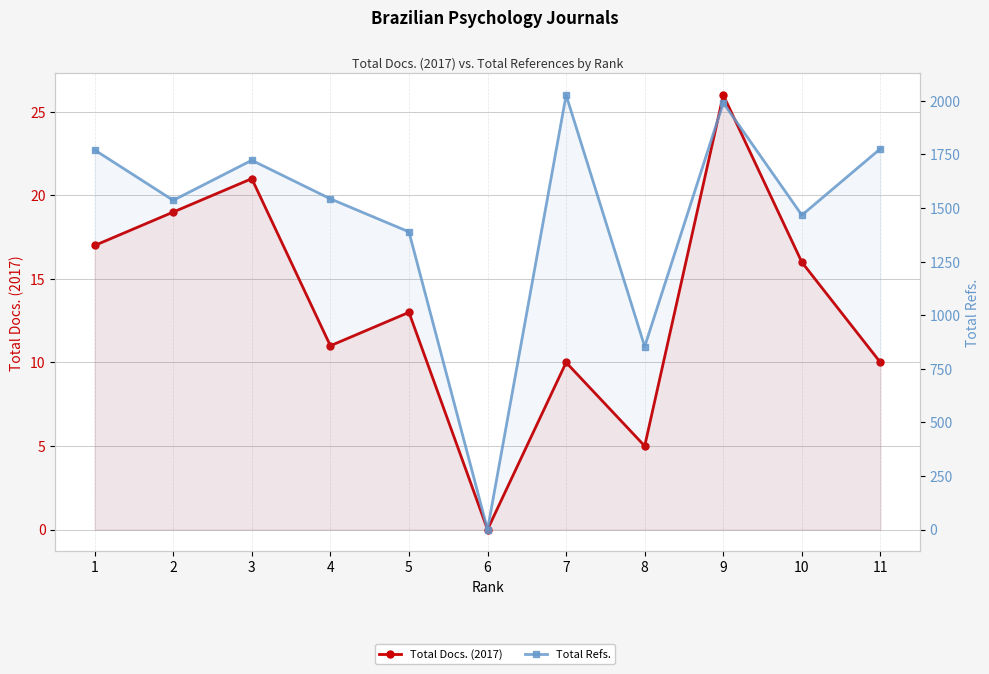

True or false: Total Refs. and Total Docs. (2017) cross at least once.

False